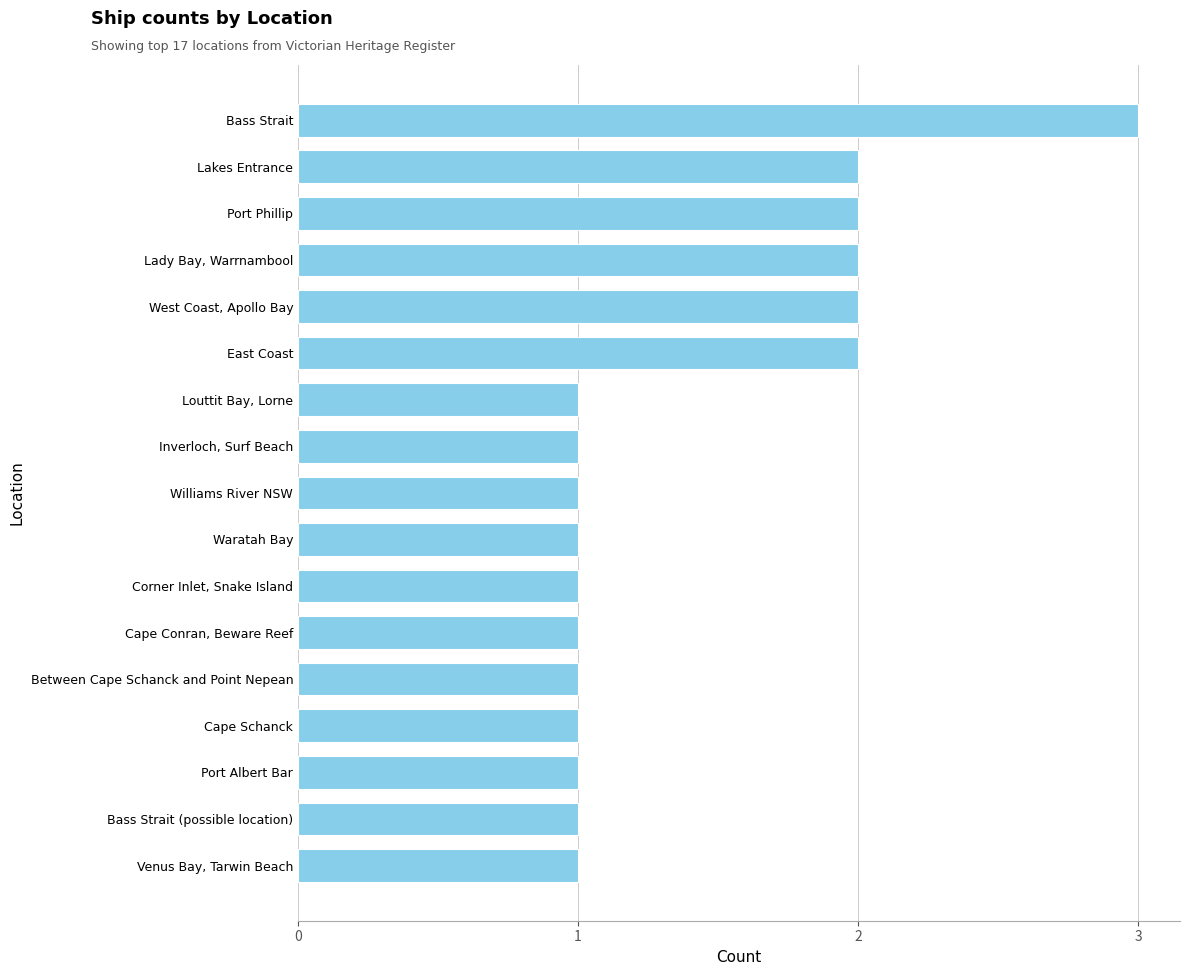

True or false: the data shows 2 at Lady Bay, Warrnambool.

True